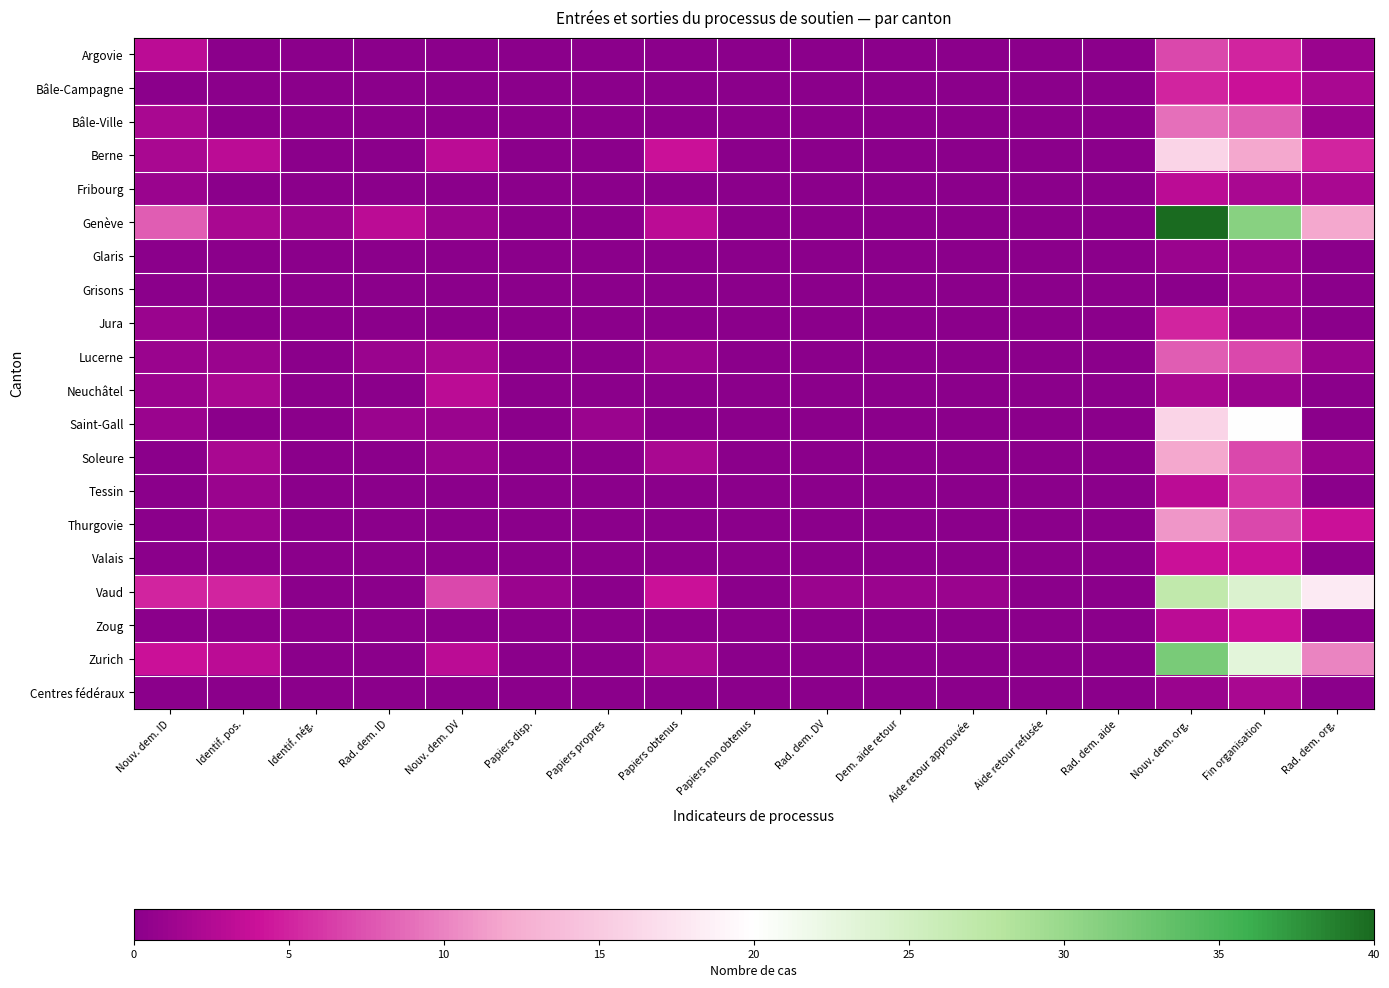

List the series in order of their peak value, highest first.

Genève, Zurich, Vaud, Saint-Gall, Berne, Soleure, Thurgovie, Bâle-Ville, Lucerne, Argovie, Tessin, Bâle-Campagne, Jura, Valais, Zoug, Fribourg, Neuchâtel, Centres fédéraux, Glaris, Grisons